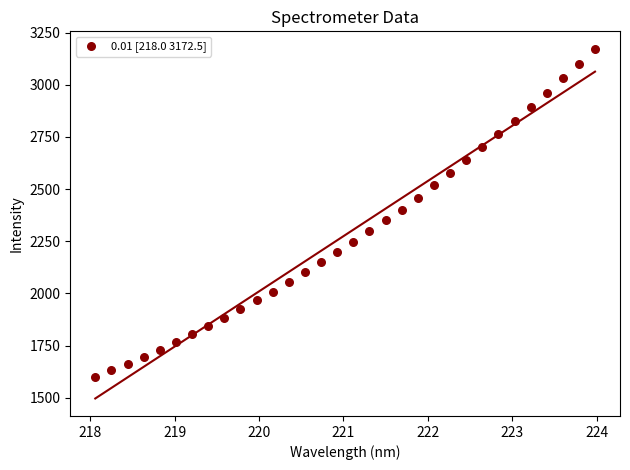

What is the range of X values (max minus min)?

5.9